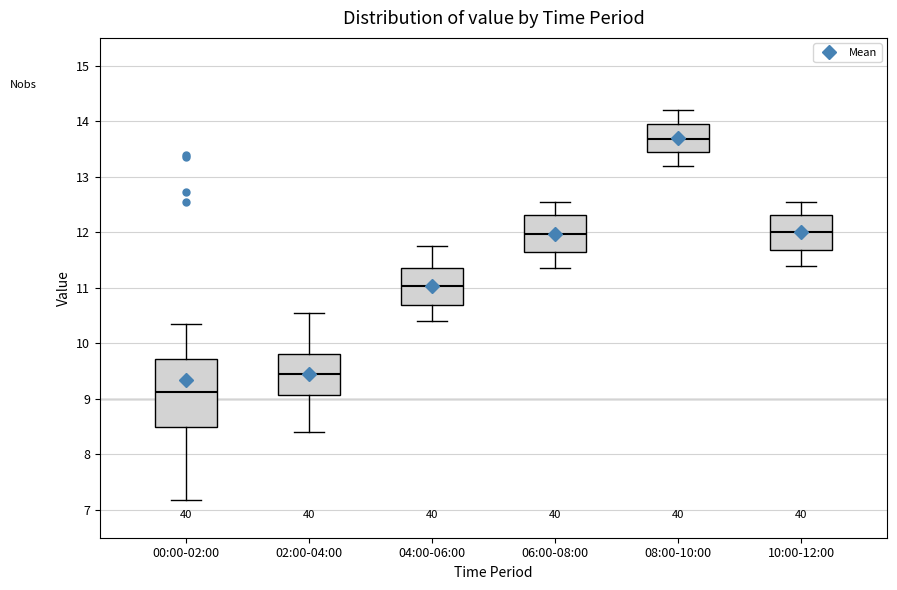

Reading left to right, transcribe this box plot: for each box, give where its median line is, the range the box spans, and where its two whiskers end, as read against the y-axis. The values are not printed on the chart, so give them approximately, as read against the axis.

00:00-02:00: median 9.1, box 8.5 to 9.7, whiskers 7.2 to 10.4
02:00-04:00: median 9.5, box 9.1 to 9.8, whiskers 8.4 to 10.6
04:00-06:00: median 11.0, box 10.7 to 11.4, whiskers 10.4 to 11.8
06:00-08:00: median 12.0, box 11.6 to 12.3, whiskers 11.4 to 12.6
08:00-10:00: median 13.7, box 13.5 to 14.0, whiskers 13.2 to 14.2
10:00-12:00: median 12.0, box 11.7 to 12.3, whiskers 11.4 to 12.6